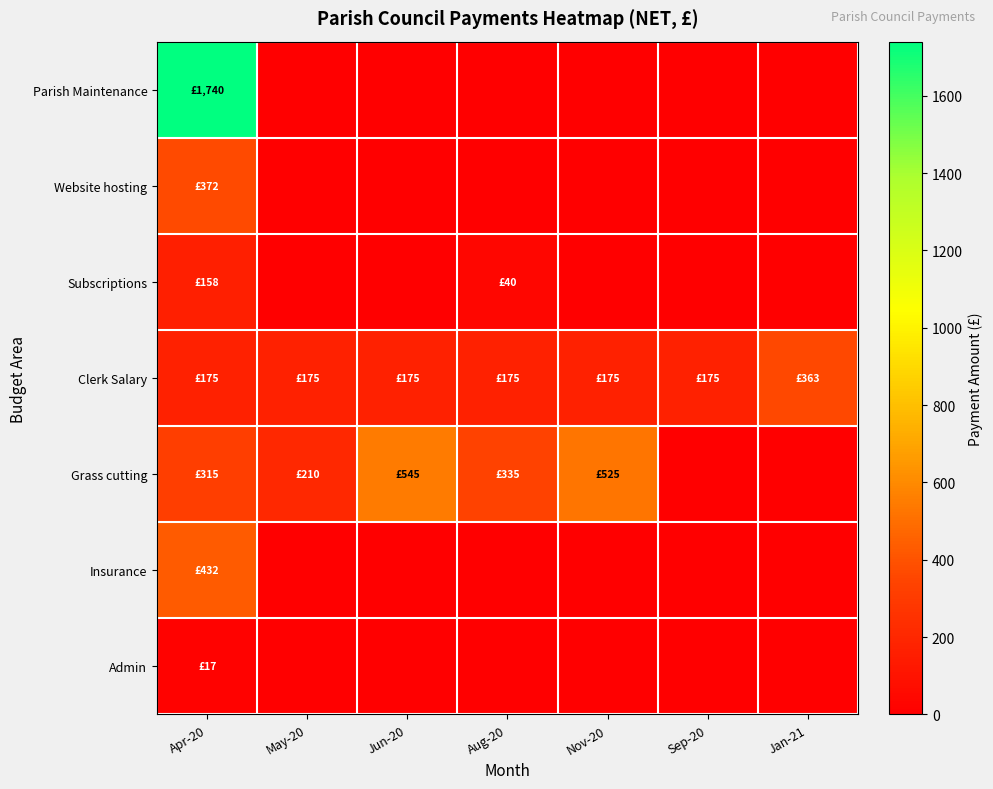

Which series has the widest spread of values?

Parish Maintenance